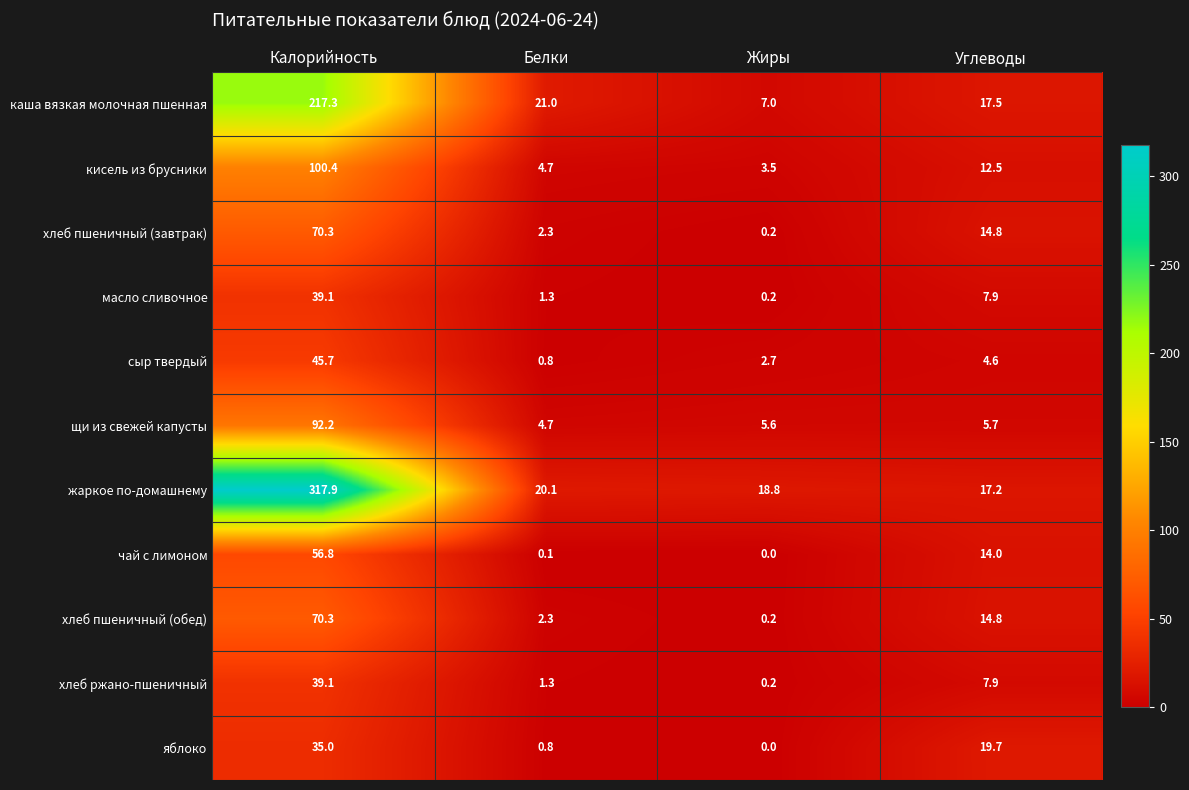

Which series has the largest total across all categories?

жаркое по-домашнему